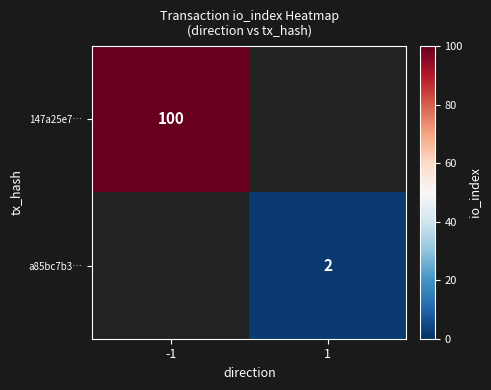

True or false: a85bc7b3… has a value of 3 at 1.

False